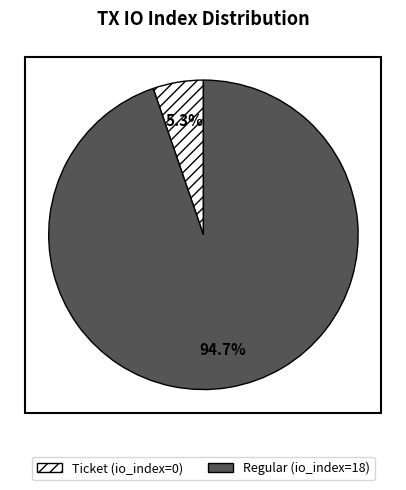

Between Ticket and Regular, which is larger?

Regular